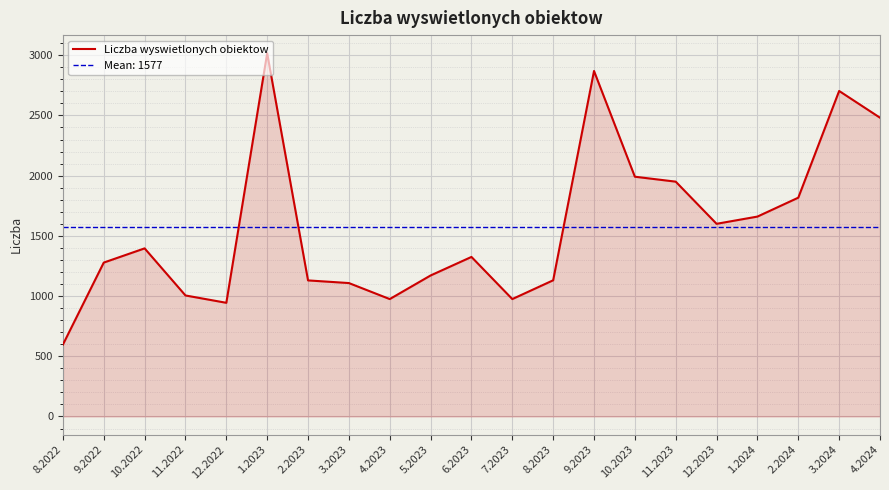

Reading left to right, extract all data points from this chart.

8.2022=597	9.2022=1278	10.2022=1396	11.2022=1005	12.2022=944	1.2023=3016	2.2023=1130	3.2023=1108	4.2023=975	5.2023=1171	6.2023=1325	7.2023=975	8.2023=1131	9.2023=2869	10.2023=1991	11.2023=1950	12.2023=1600	1.2024=1660	2.2024=1817	3.2024=2703	4.2024=2481